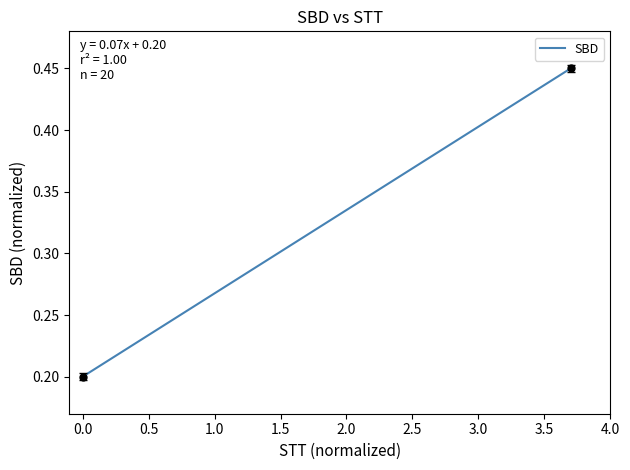

The chart shows a value of 0.1 at 0.0. True or false?

False